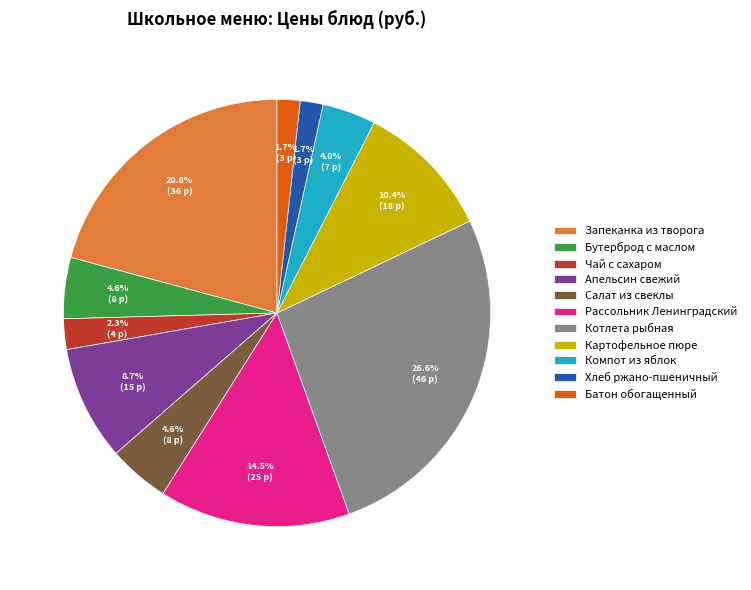

Which category has the biggest portion of the pie?

Котлета рыбная